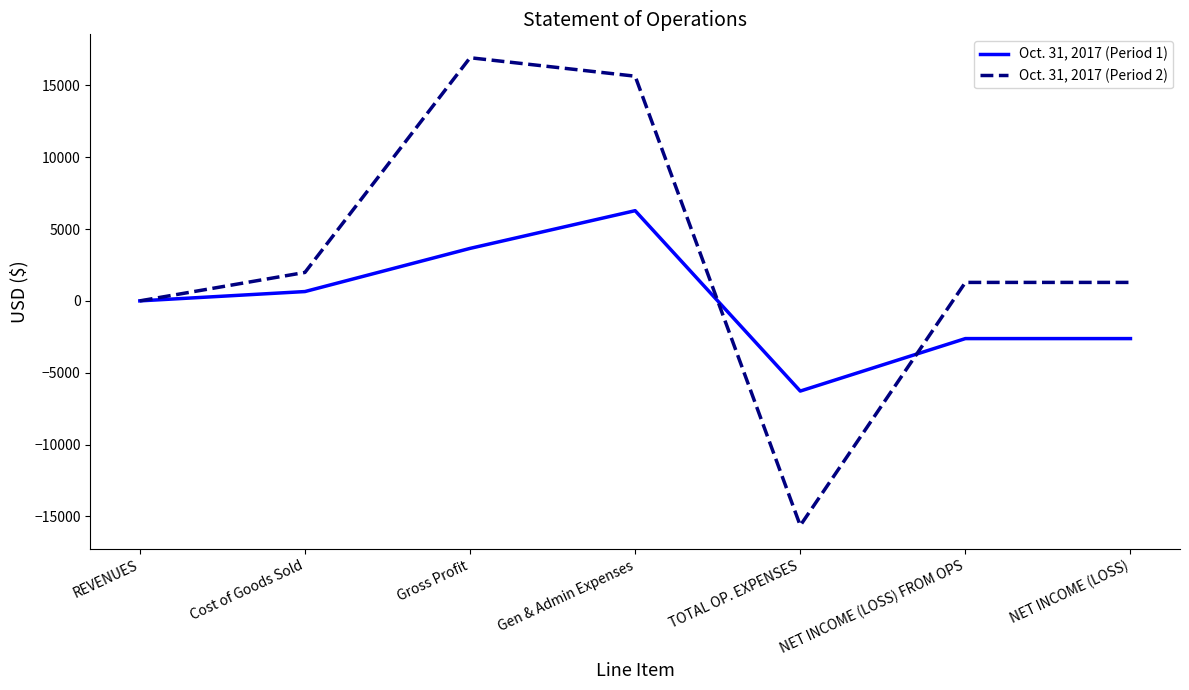

List the series in order of their peak value, lowest first.

Oct. 31, 2017 (Period 1), Oct. 31, 2017 (Period 2)